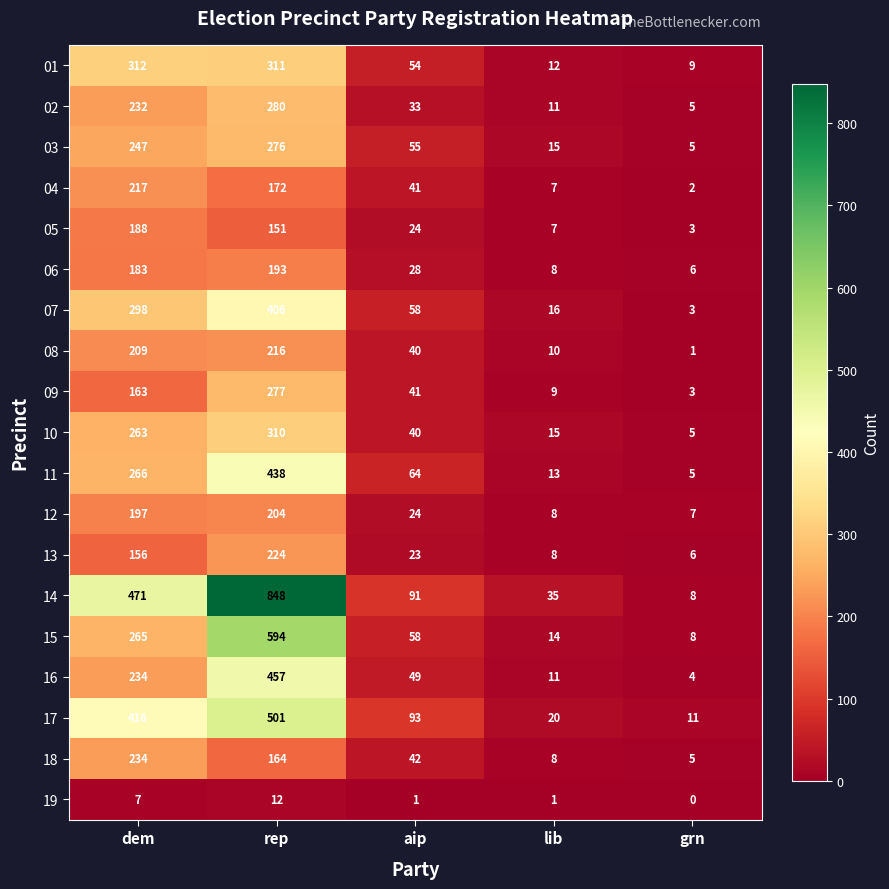

Count the number of categories in the chart.

5